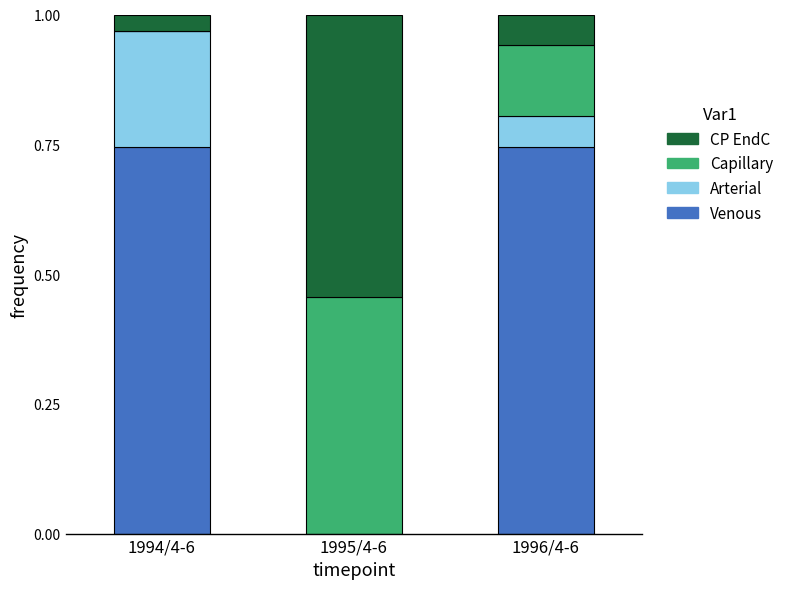

True or false: Venous has a value of 0.3 at 1994/4-6.

False